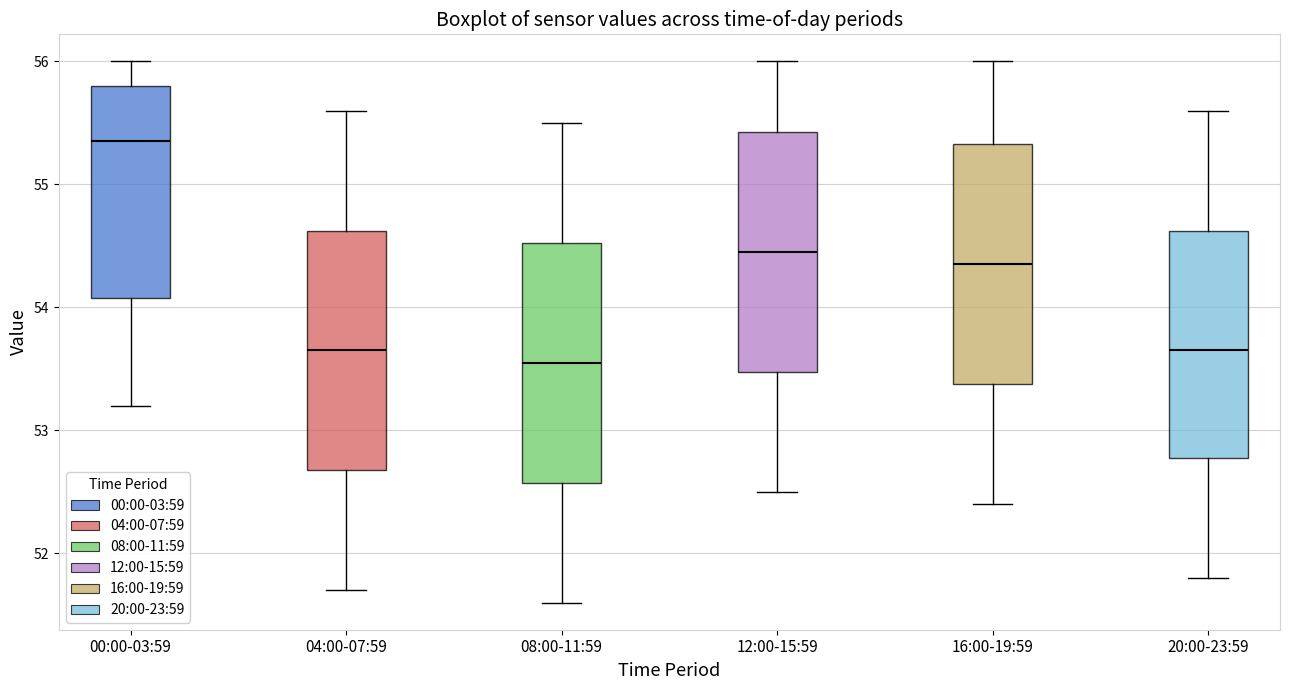

Which box's median line is the lowest?

08:00-11:59